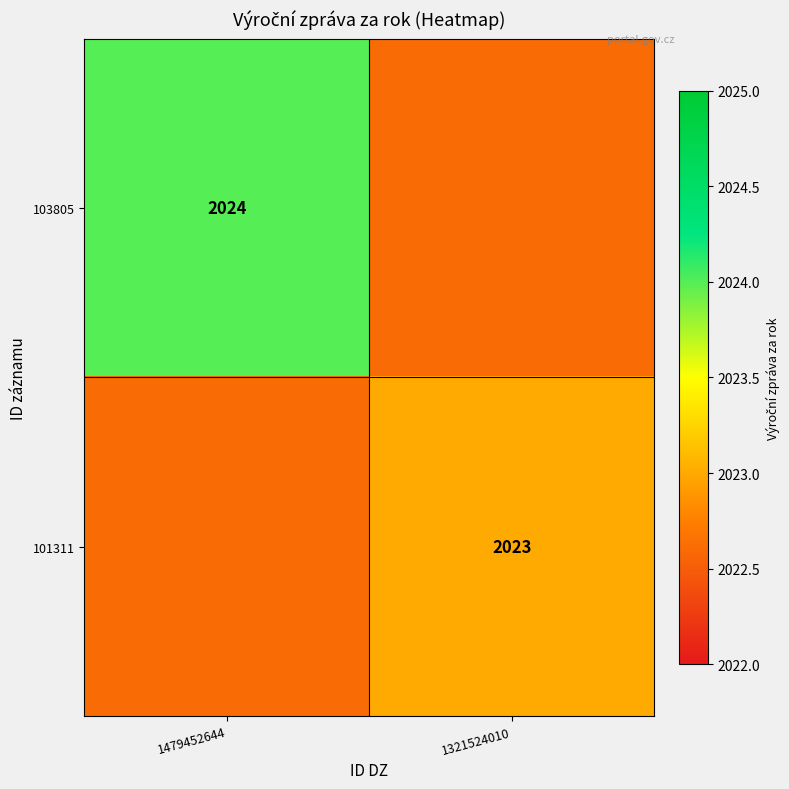

At which label does 101311 reach its minimum?

1479452644